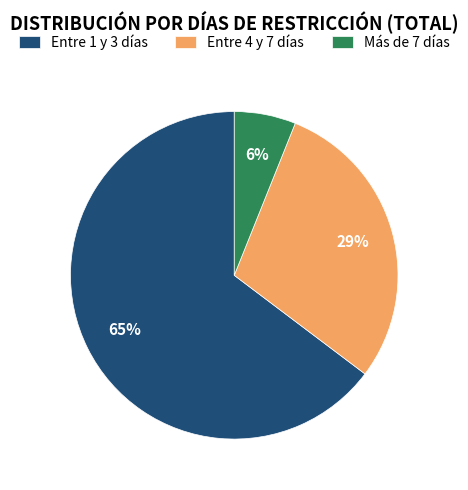

What is the smallest slice in the pie chart?

Más de 7 días